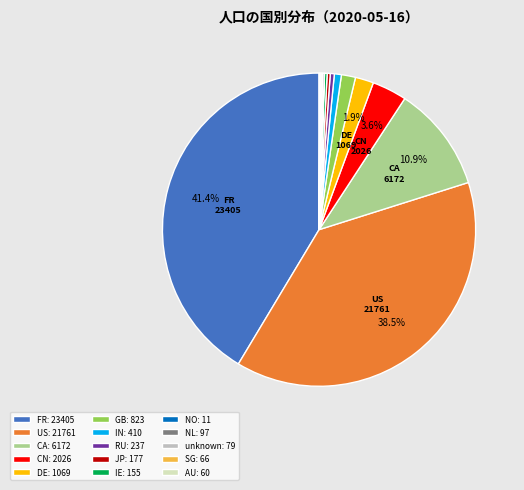

Is there a majority slice in this chart?

No